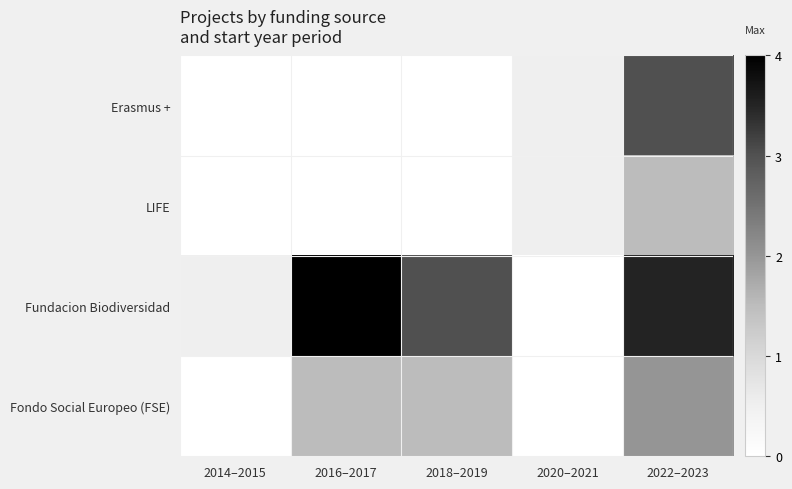

List the series in order of their peak value, highest first.

Fundacion Biodiversidad, Erasmus +, Fondo Social Europeo (FSE), LIFE